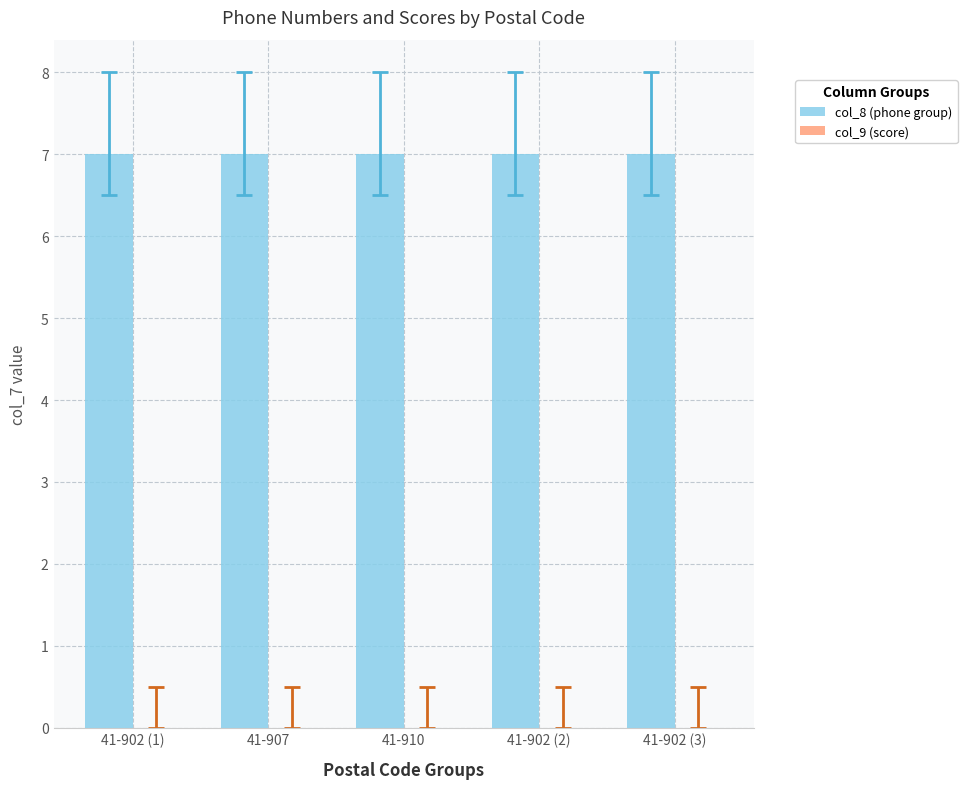

Are the bars horizontal?

No